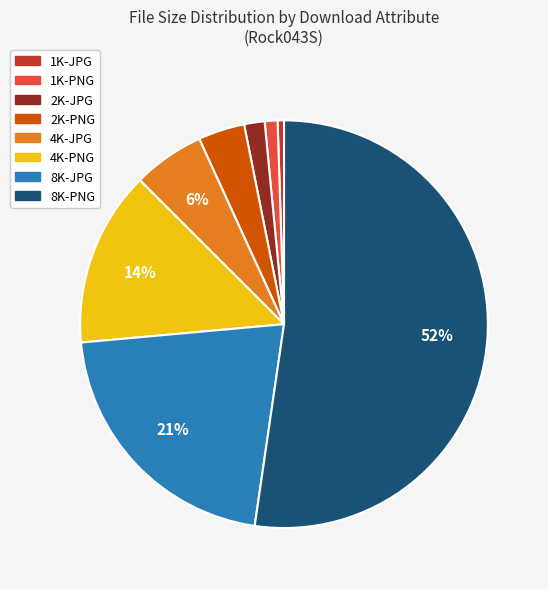

Which has a higher value, 1K-PNG or 2K-PNG?

2K-PNG